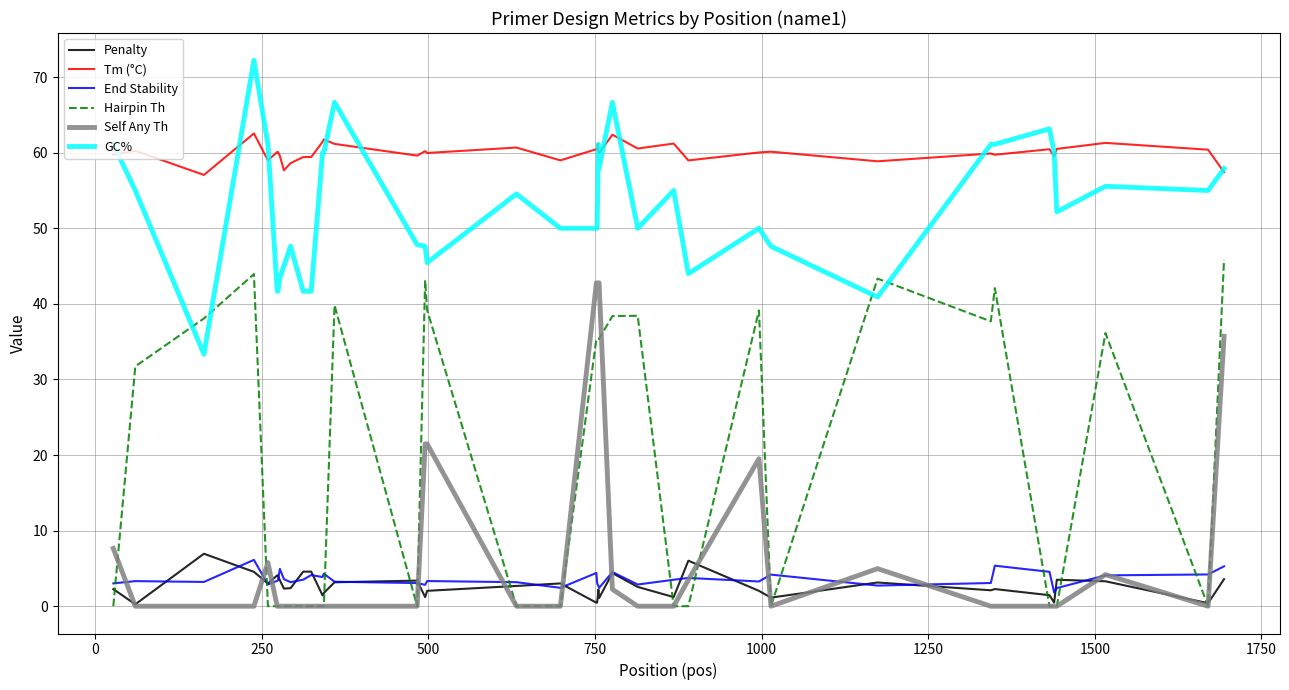

What is the highest value of the GC% series?

72.2